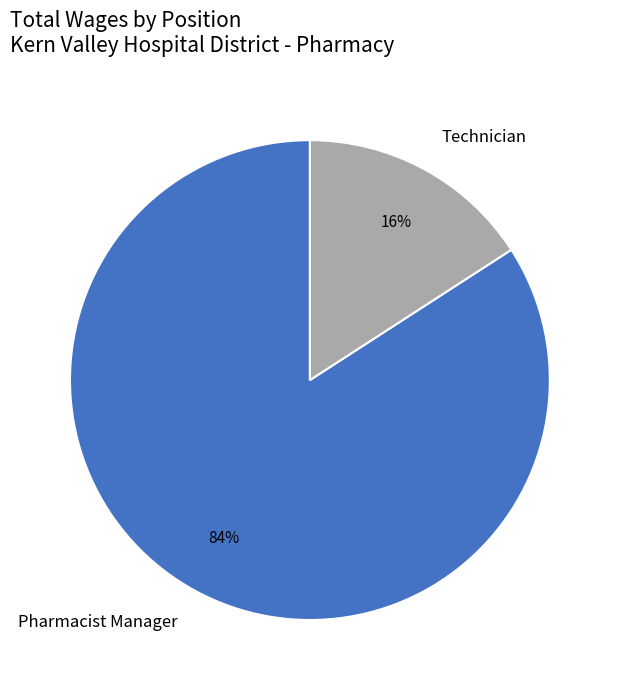

True or false: Technician accounts for 16% of the total.

True